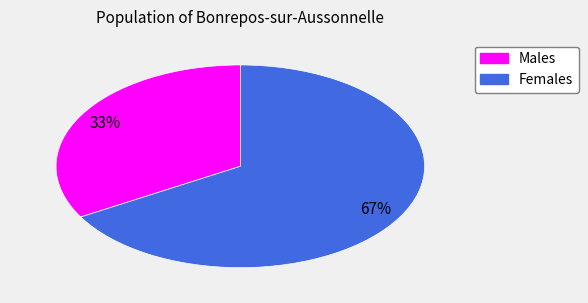

How many slices are in this pie chart?

2